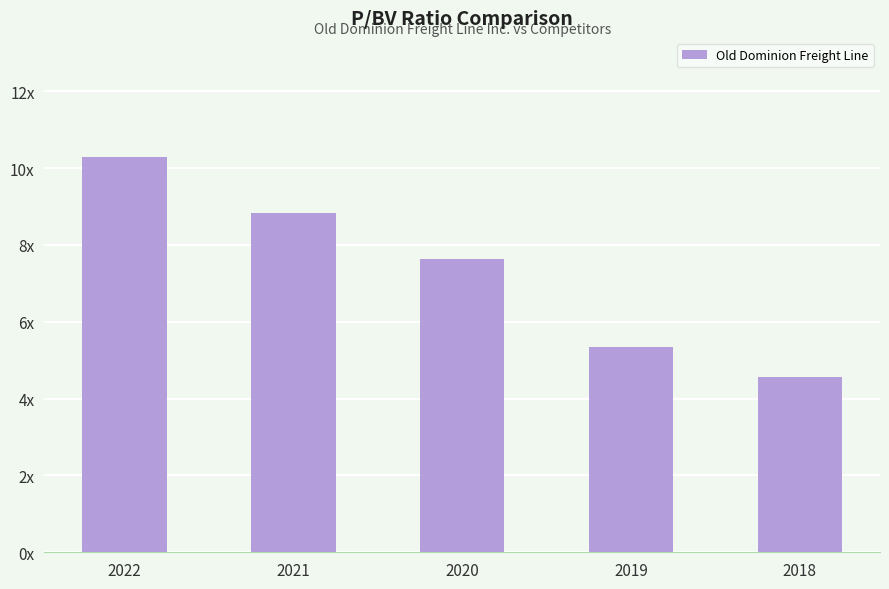

What is the average value?

7.3